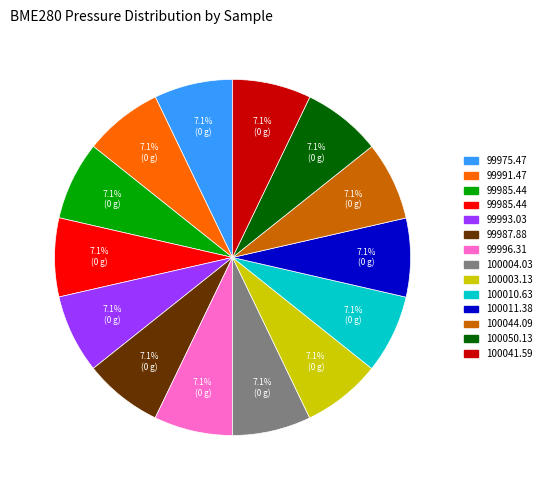

Does any single category account for the majority?

No